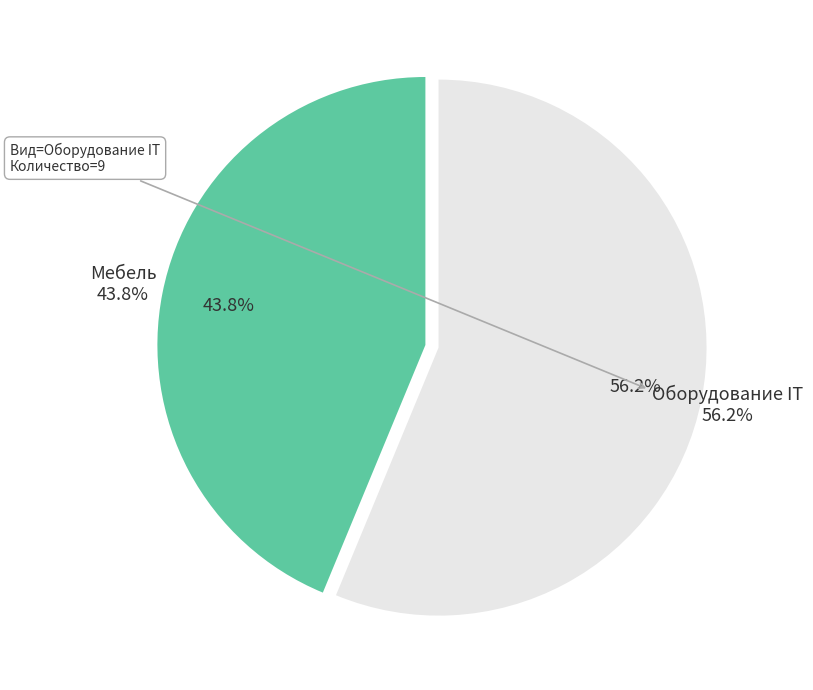

To the nearest percent, what percentage of the pie is Оборудование IT?

56%